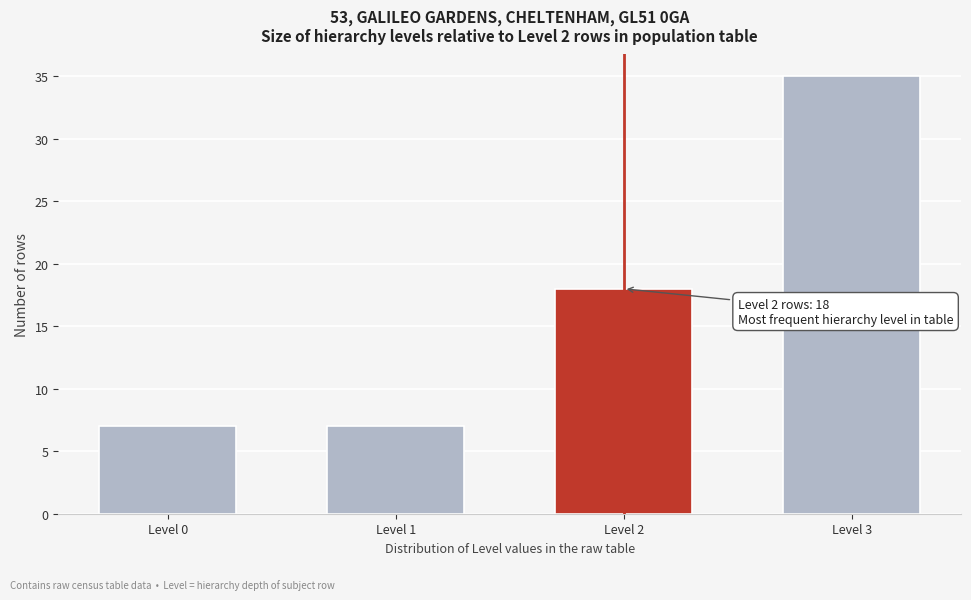

Reading right to left, transcribe all the data shown in this chart.

Level 3=35	Level 2=18	Level 1=7	Level 0=7